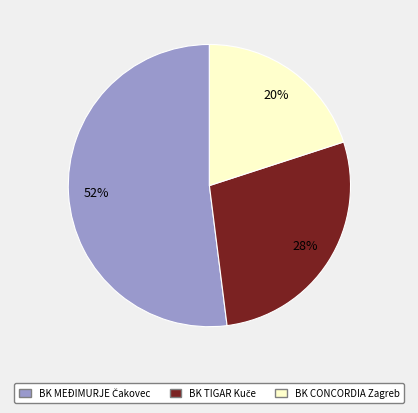

To the nearest percent, what is the average slice percentage?

33%